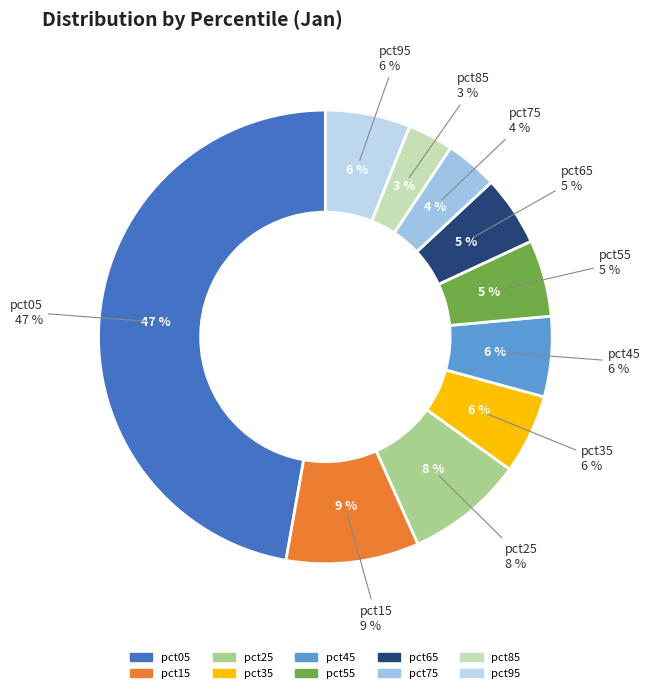

To the nearest percent, what percentage of the pie is pct45?

6%